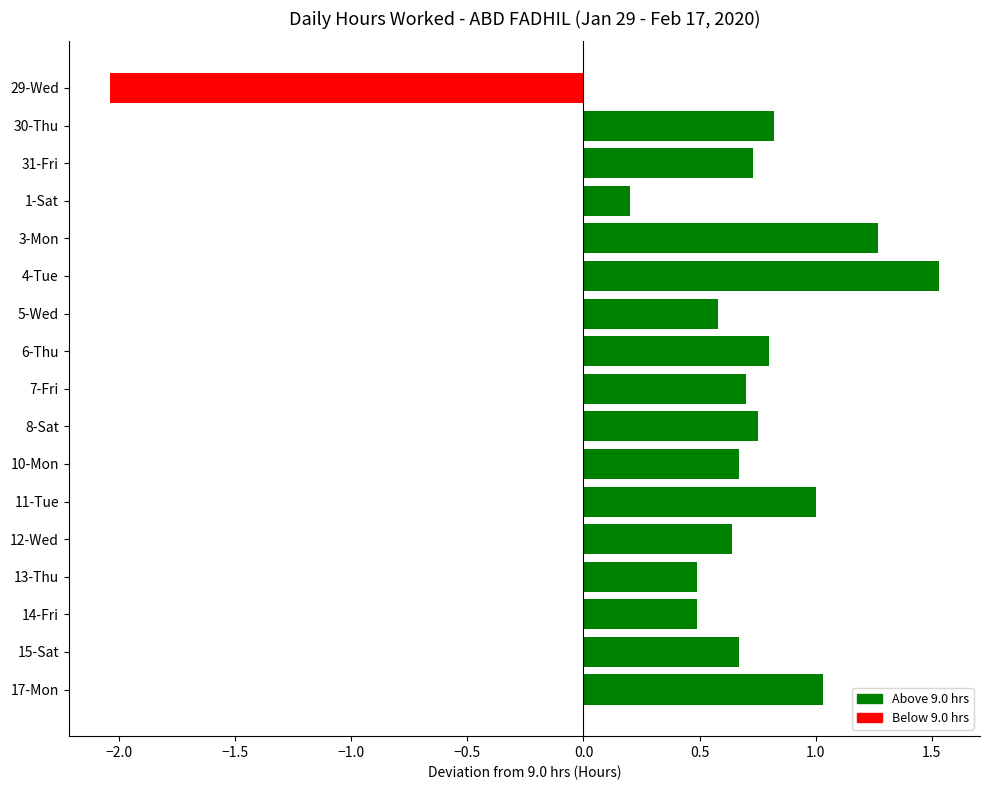

What is the difference between the maximum and minimum values?

3.6